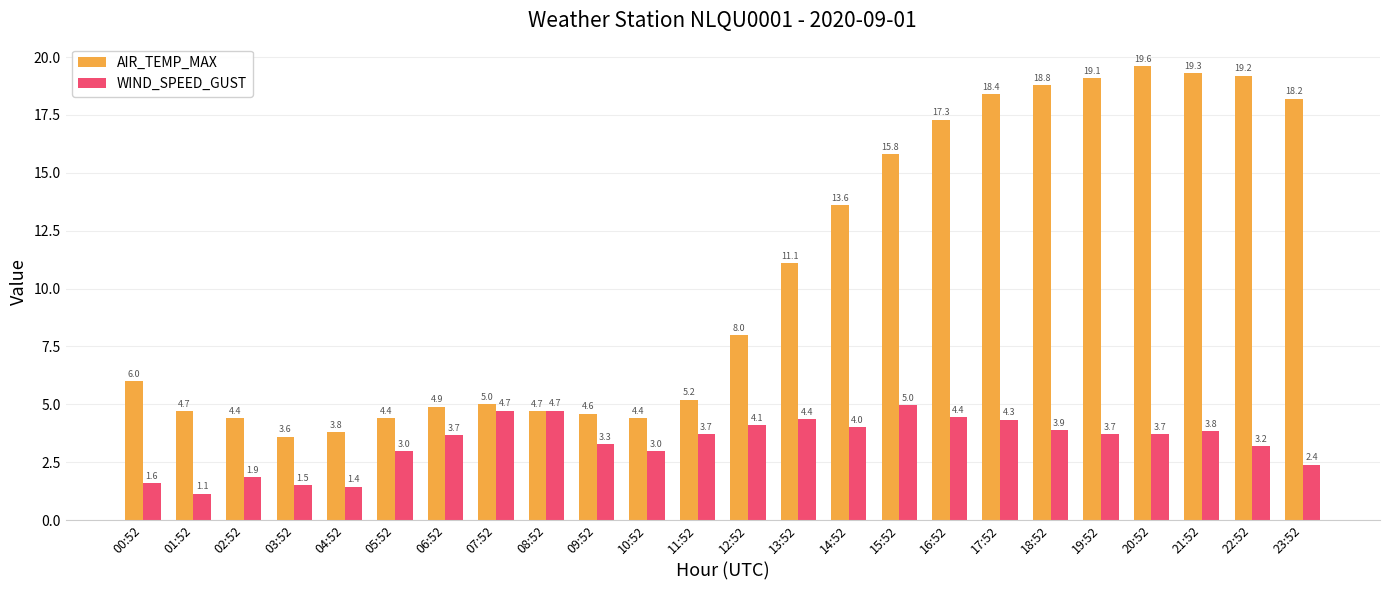

What are all the series names shown in the legend?

AIR_TEMP_MAX, WIND_SPEED_GUST